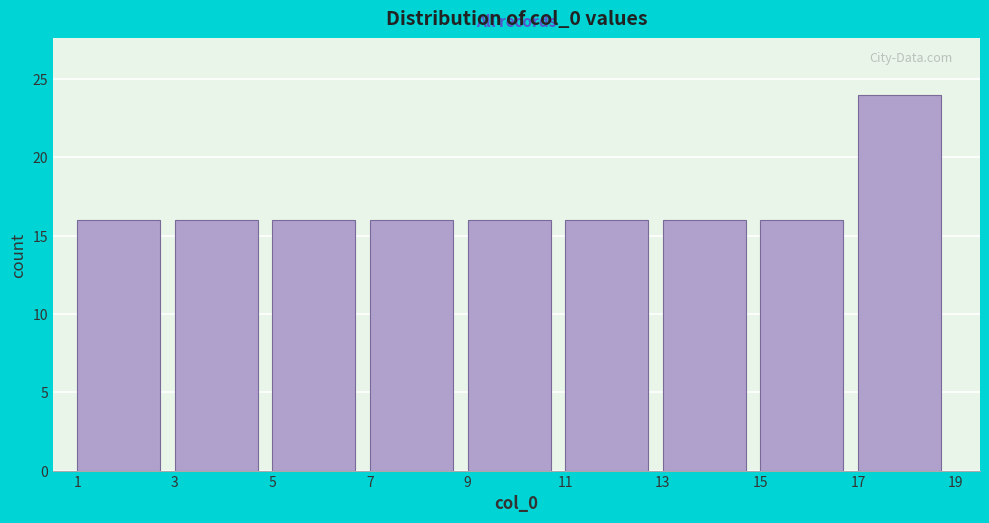

What is the height of the bar covering 1 to 3 on the x-axis? The values are not printed on the chart, so give them approximately, as read against the axis.

16